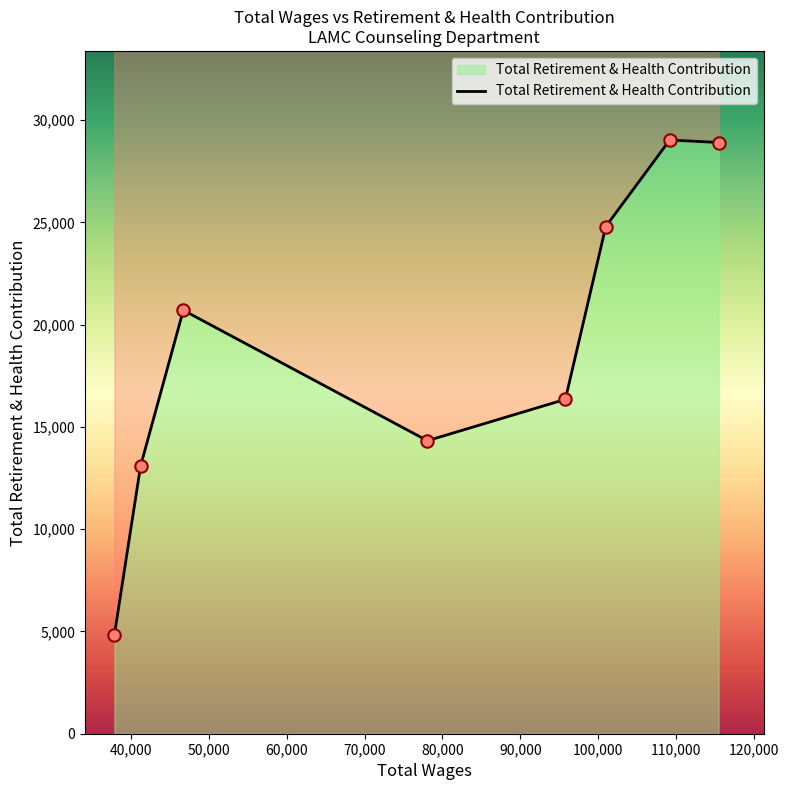

What is the ratio of the value at 46735.0 to the value at 37890.0?

4.3